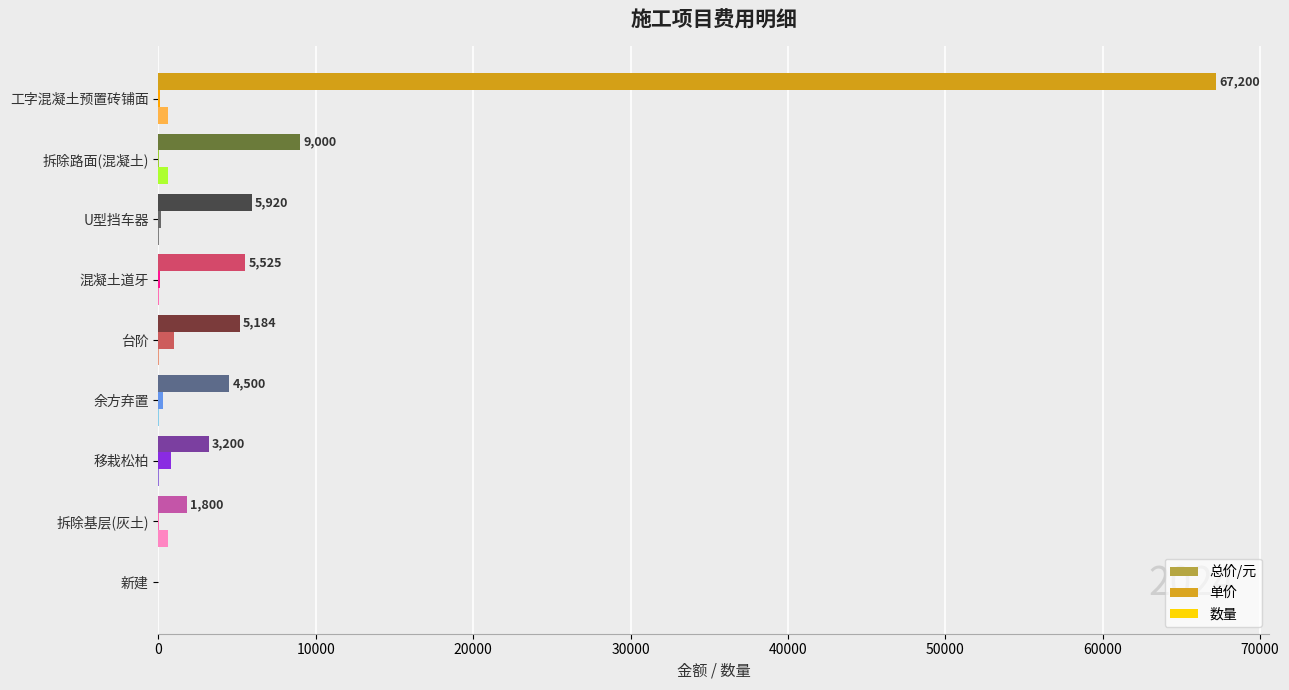

How many series are shown in this chart?

3